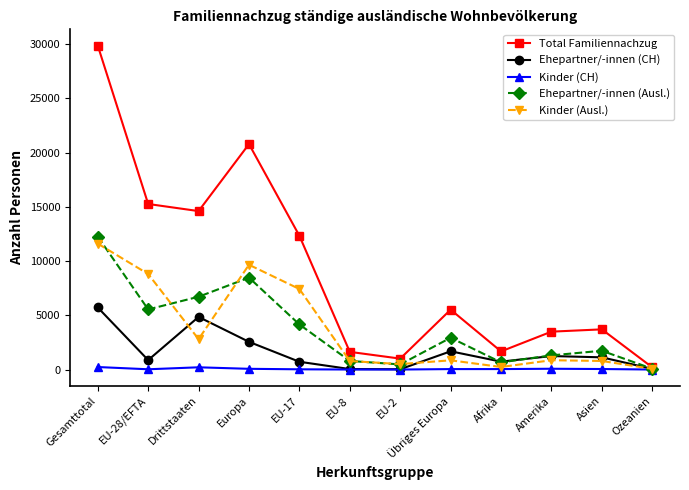

In Total Familiennachzug, how many points are higher than both neighbors (excluding endpoints)?

3